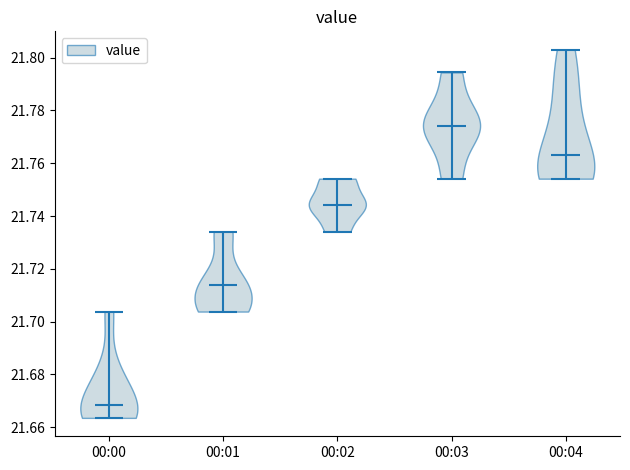

What is the lowest point the violin for 00:01 reaches on the y-axis? The values are not printed on the chart, so give them approximately, as read against the axis.

21.704